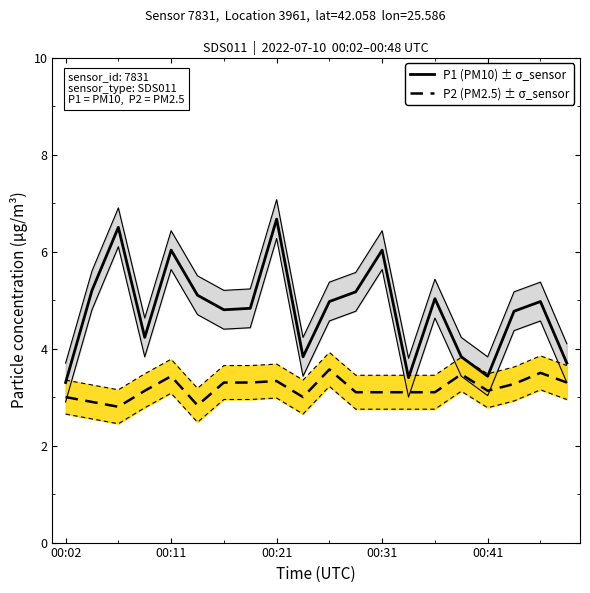

List the series in order of their overall mean, lowest first.

P2 (PM2.5) ± σ_sensor, P1 (PM10) ± σ_sensor